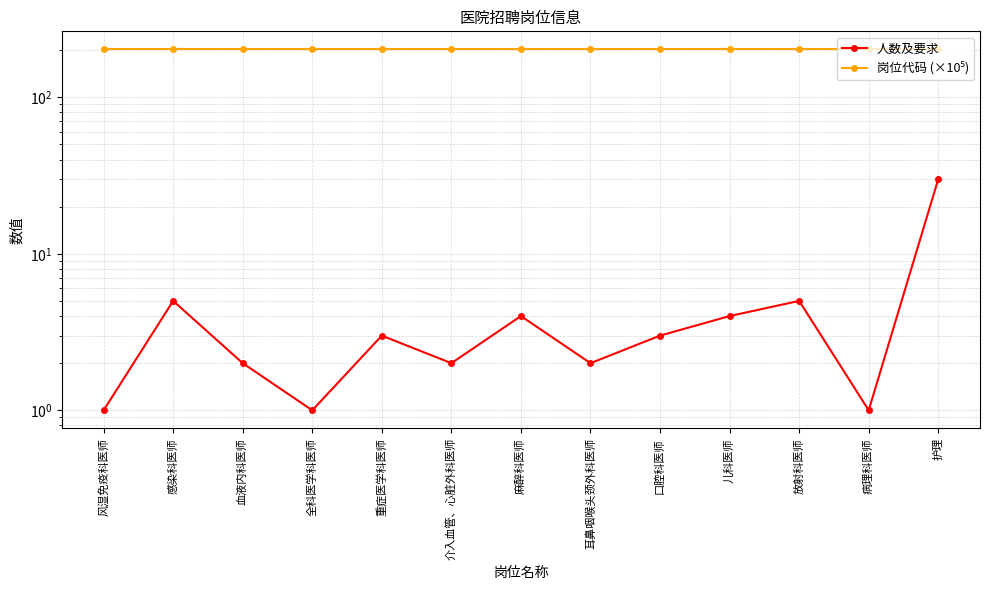

True or false: 岗位代码 (×10⁵) and 人数及要求 cross at least once.

False